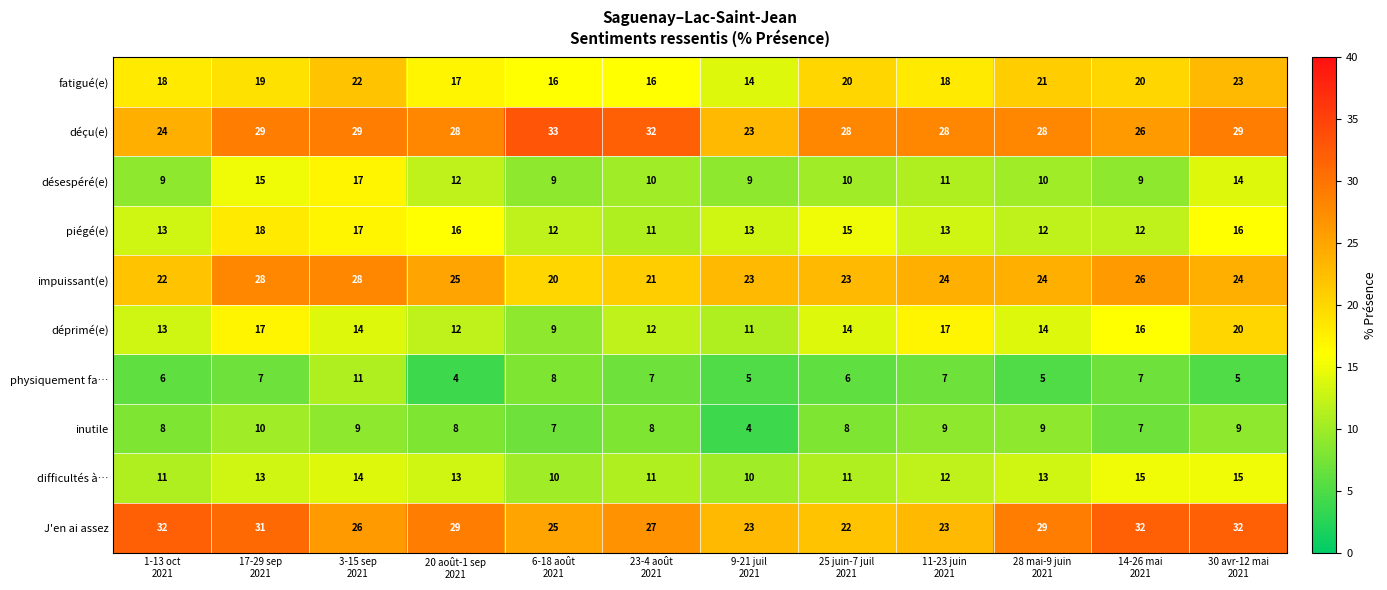

What is the difference between the maximum and minimum values in the inutile series?

6